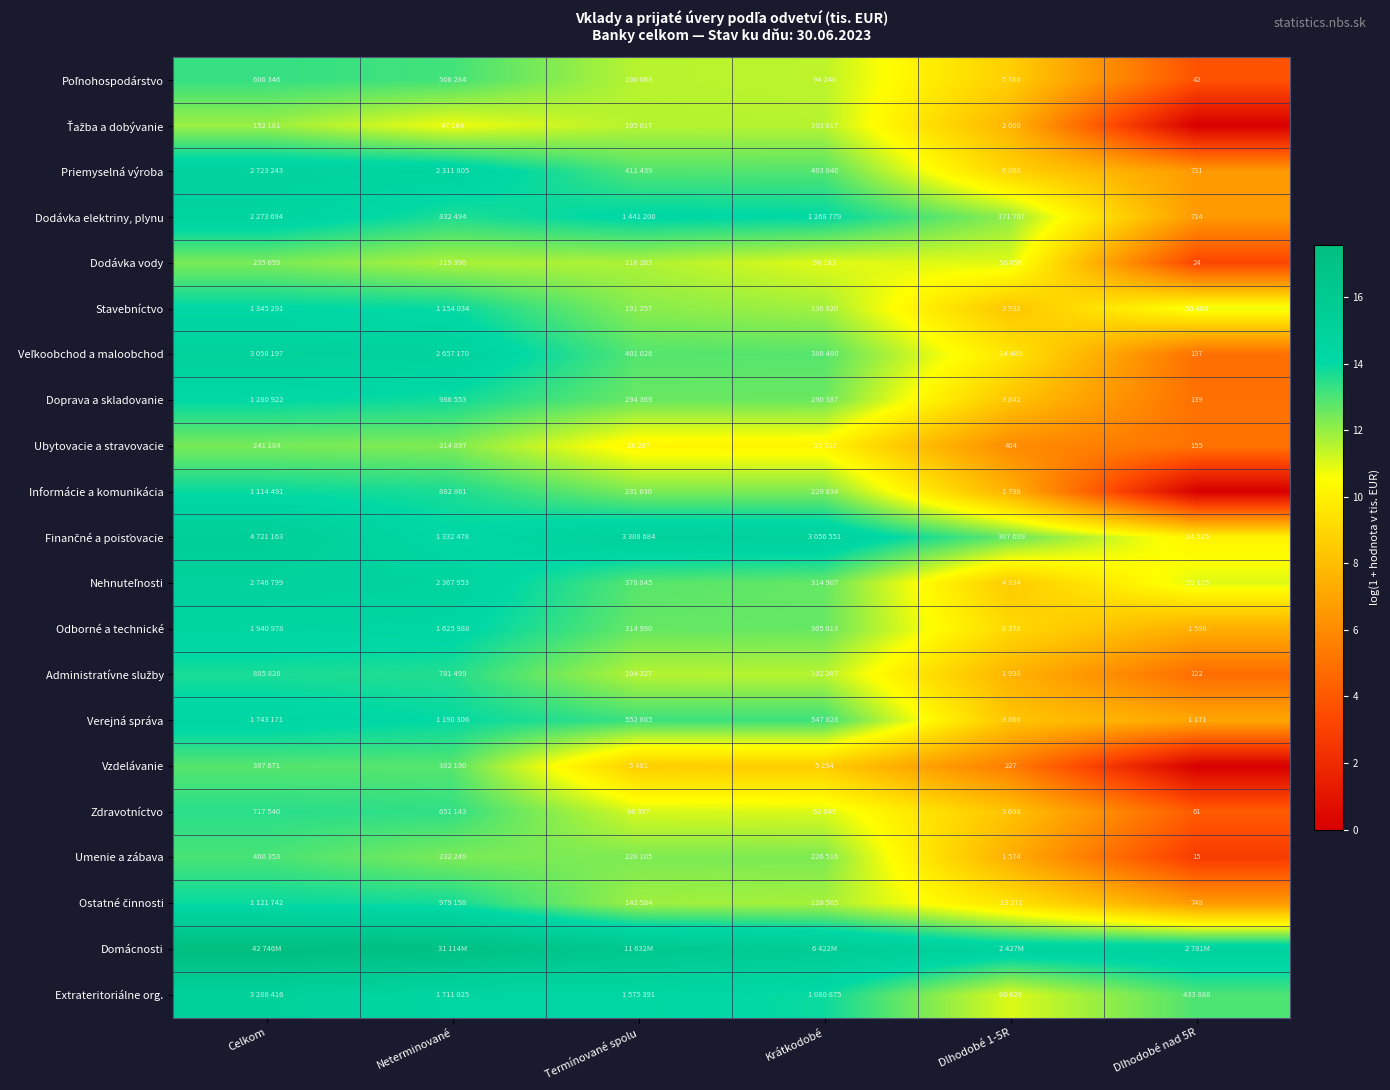

At which category is the sum across all series the highest?

Celkom